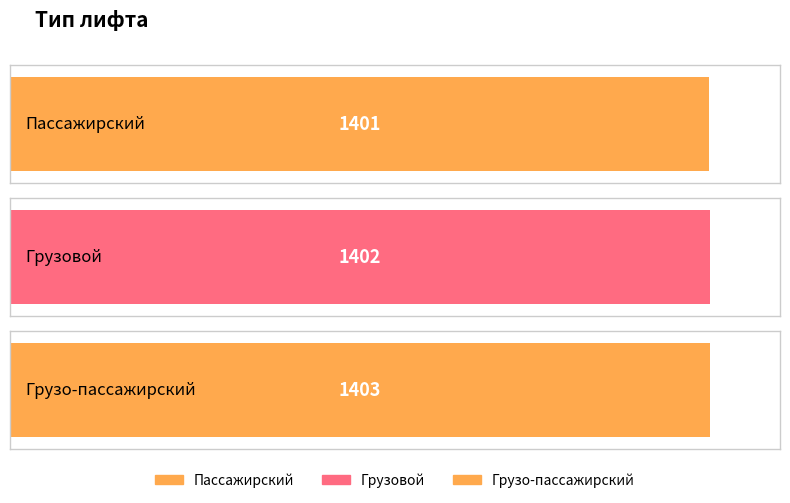

What is the difference between the values at Грузовой and Грузо-пассажирский?

1